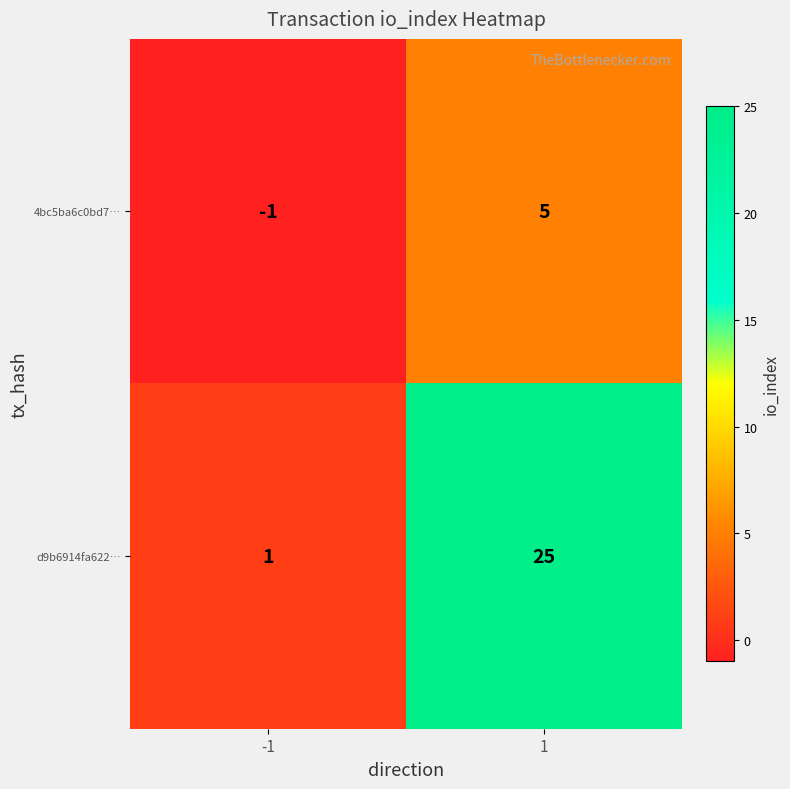

What is the spread (max minus min) of values at 1?

20